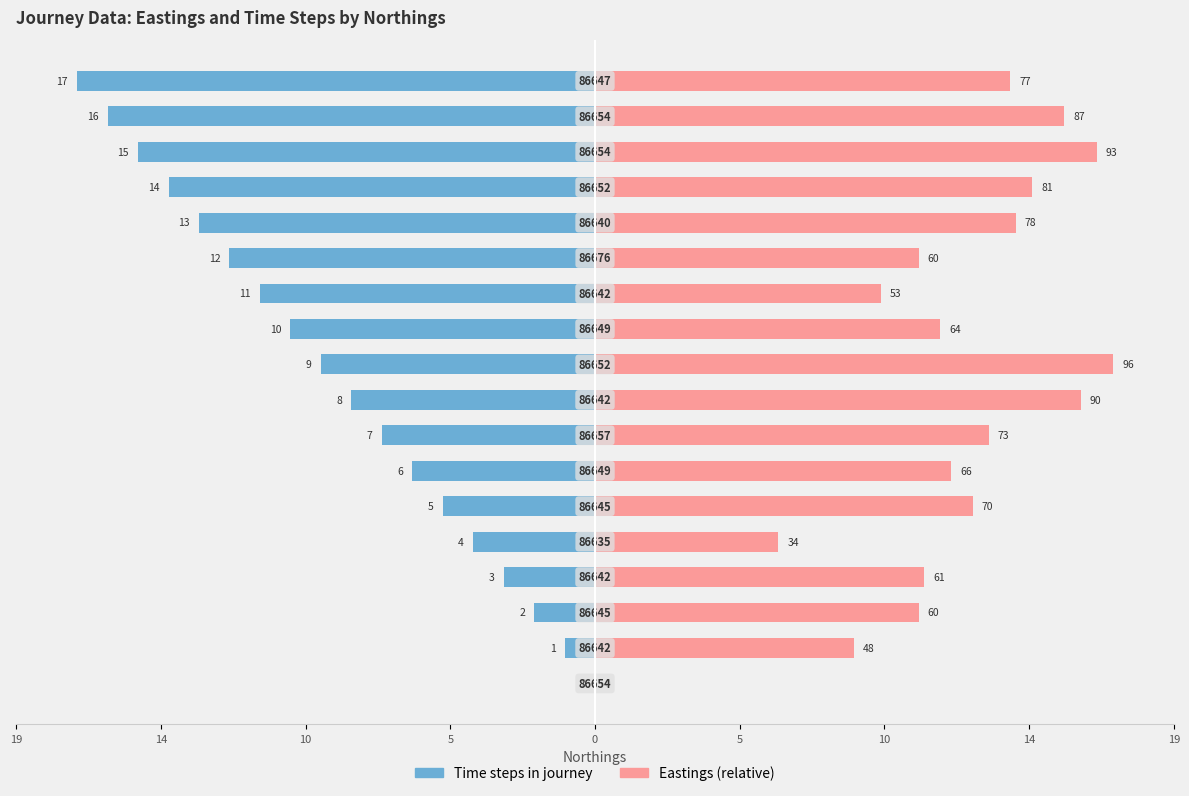

How many values in Time steps in journey are below zero?

17